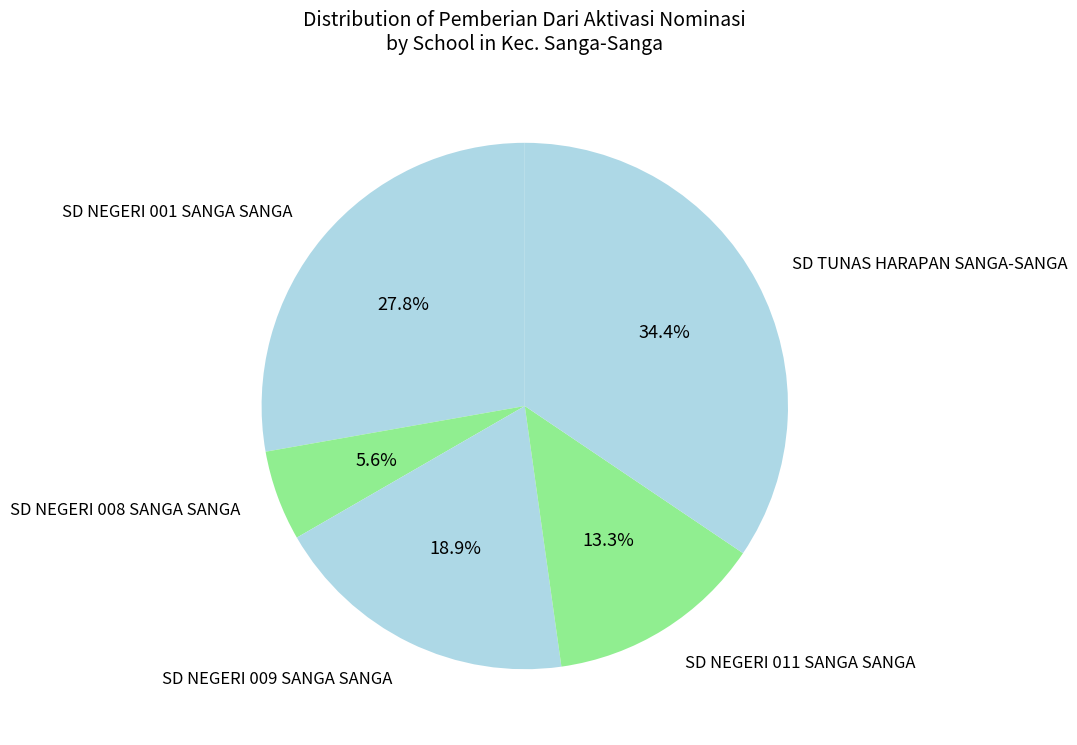

What percentage is NOT represented by SD TUNAS HARAPAN SANGA-SANGA?

65.6%